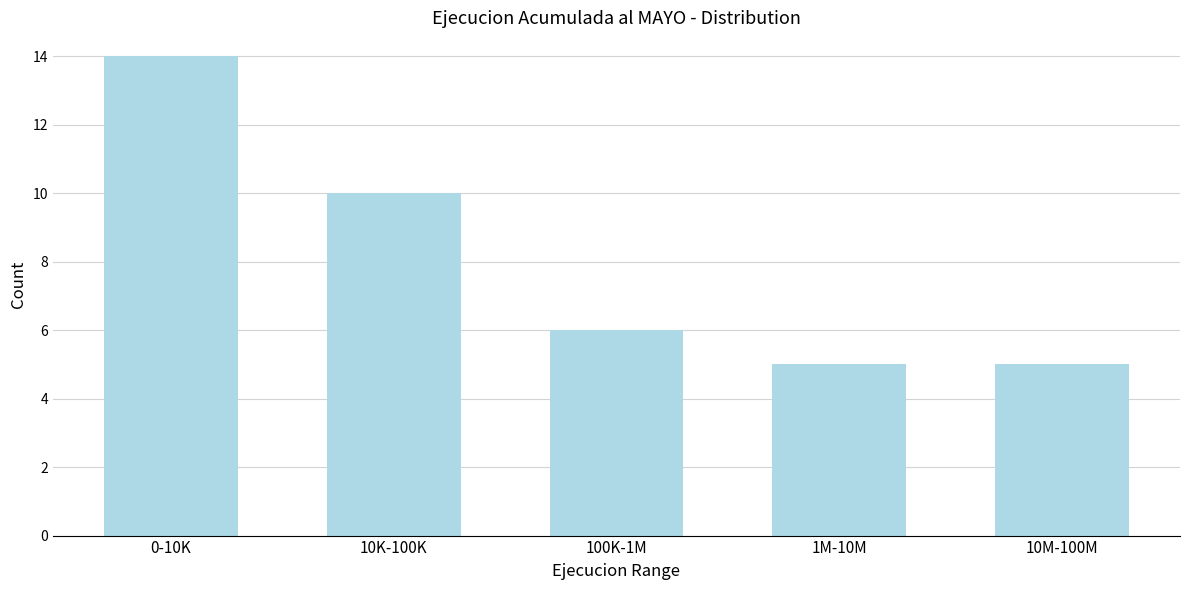

Reading right to left, what are all the values shown in this chart?

10M-100M=5	1M-10M=5	100K-1M=6	10K-100K=10	0-10K=14